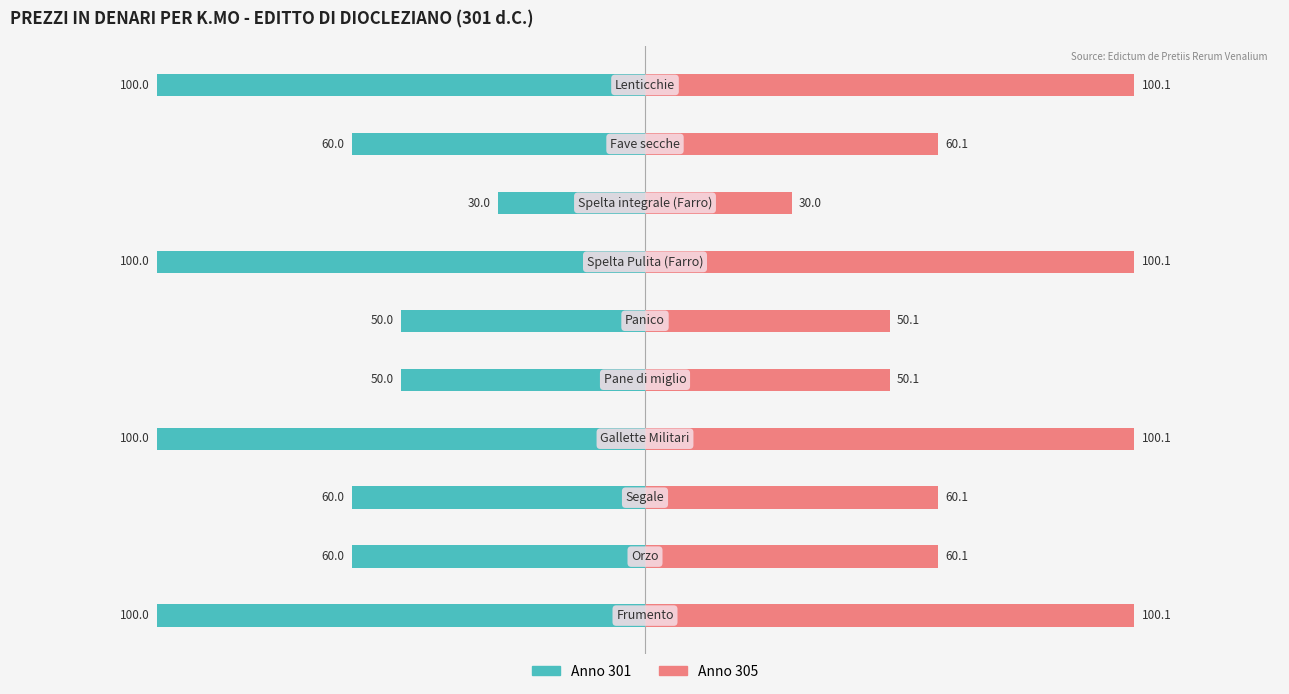

How many Anno 301 values are between -100 and -50?

9